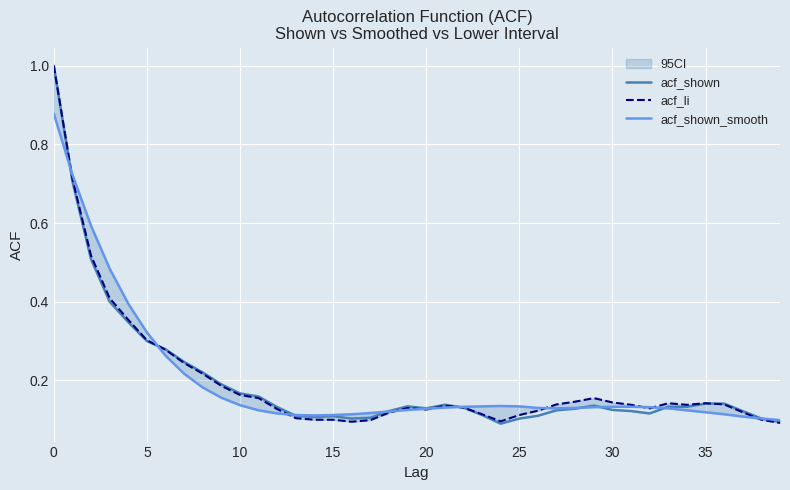

How many series are shown in this chart?

3